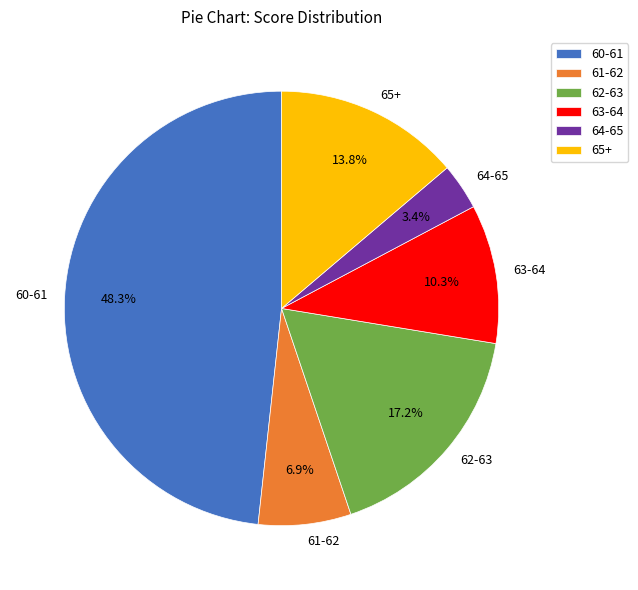

What percentage is the 63-64 slice, to the nearest percent?

10%